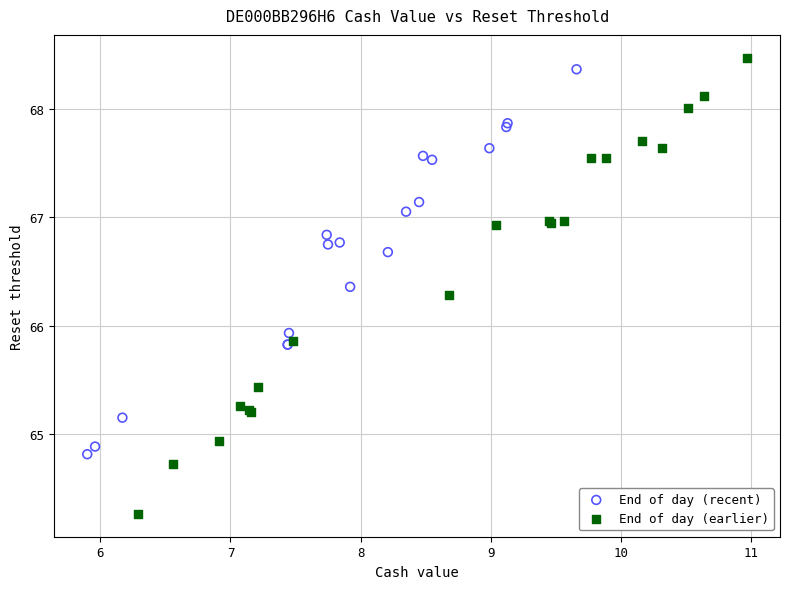

Which series has the largest Y range (max minus min)?

End of day (earlier)